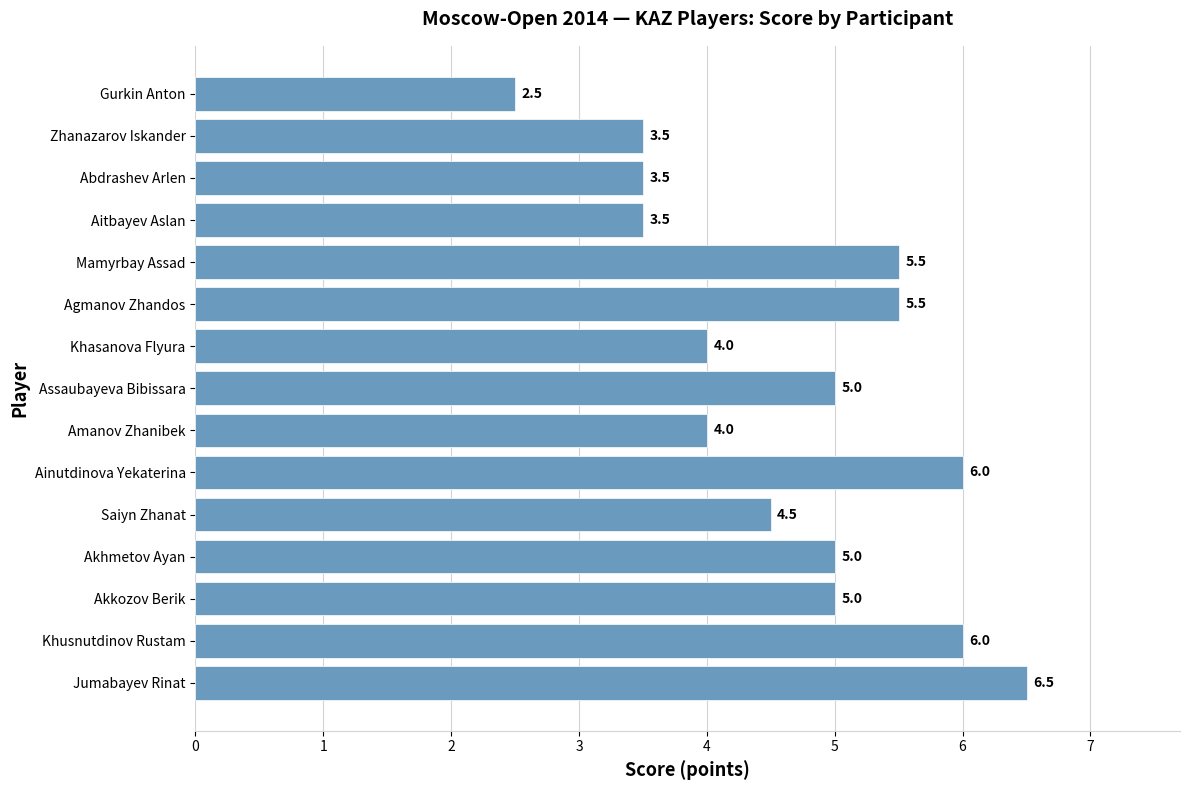

What is the ratio of the value at Amanov Zhanibek to the value at Agmanov Zhandos?

0.7